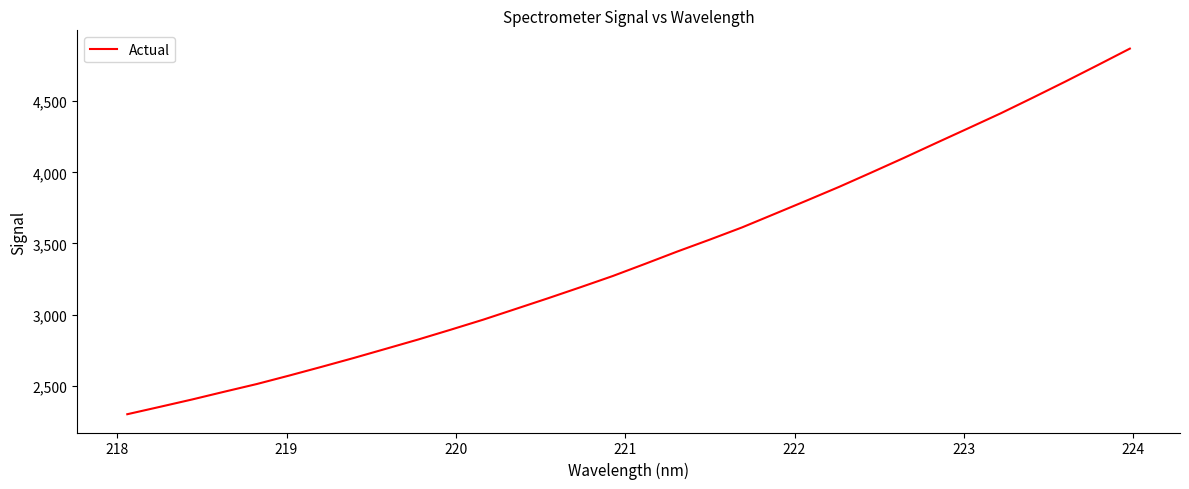

Is this an area chart (filled region under the line)?

No